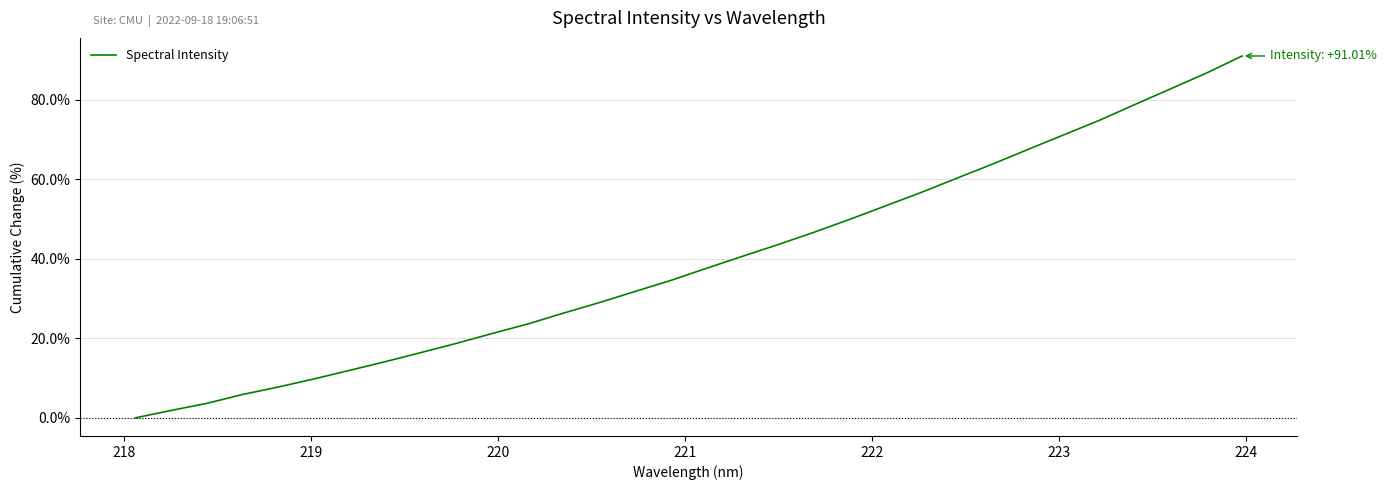

What is the maximum value shown in the chart?

91.0